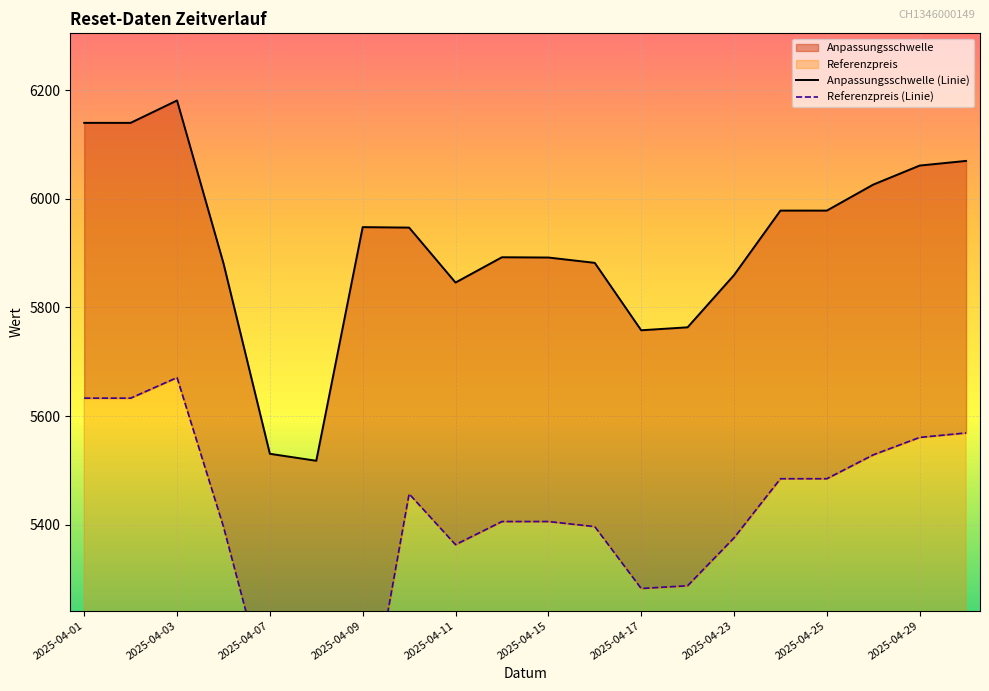

Rank the series at 2025-04-23 from highest to lowest value.

Anpassungsschwelle (Linie), Referenzpreis (Linie)